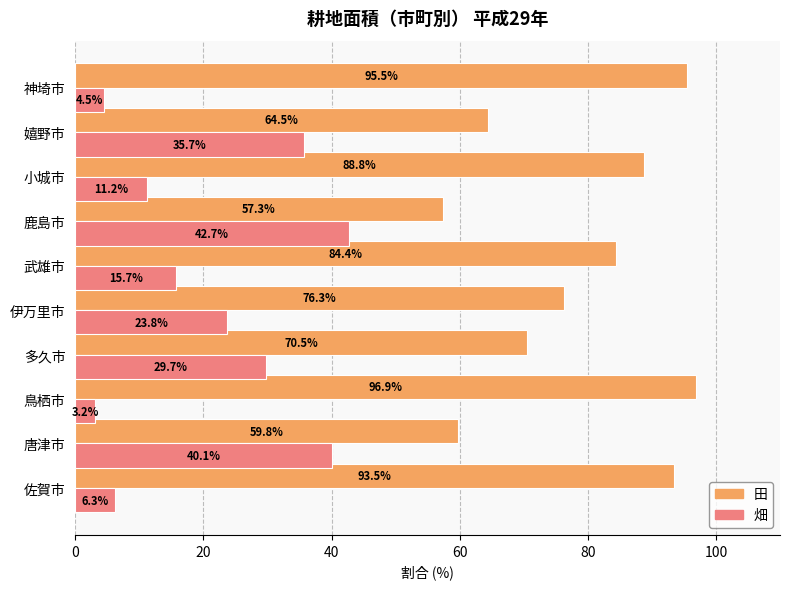

Read the 畑 value at 多久市.

29.7